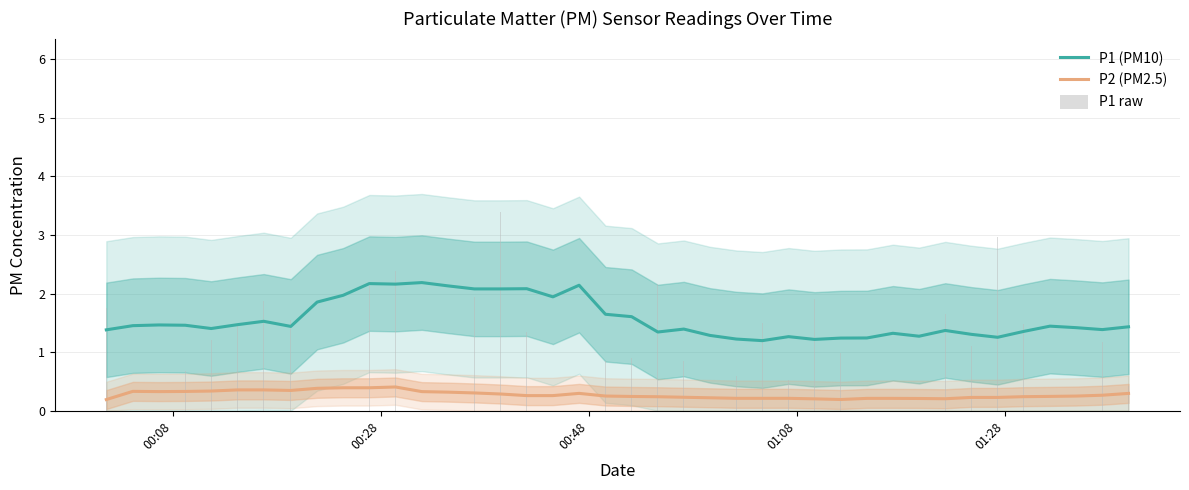

What is the value of the P1 (PM10) bar at the 33rd from the left?

1.4